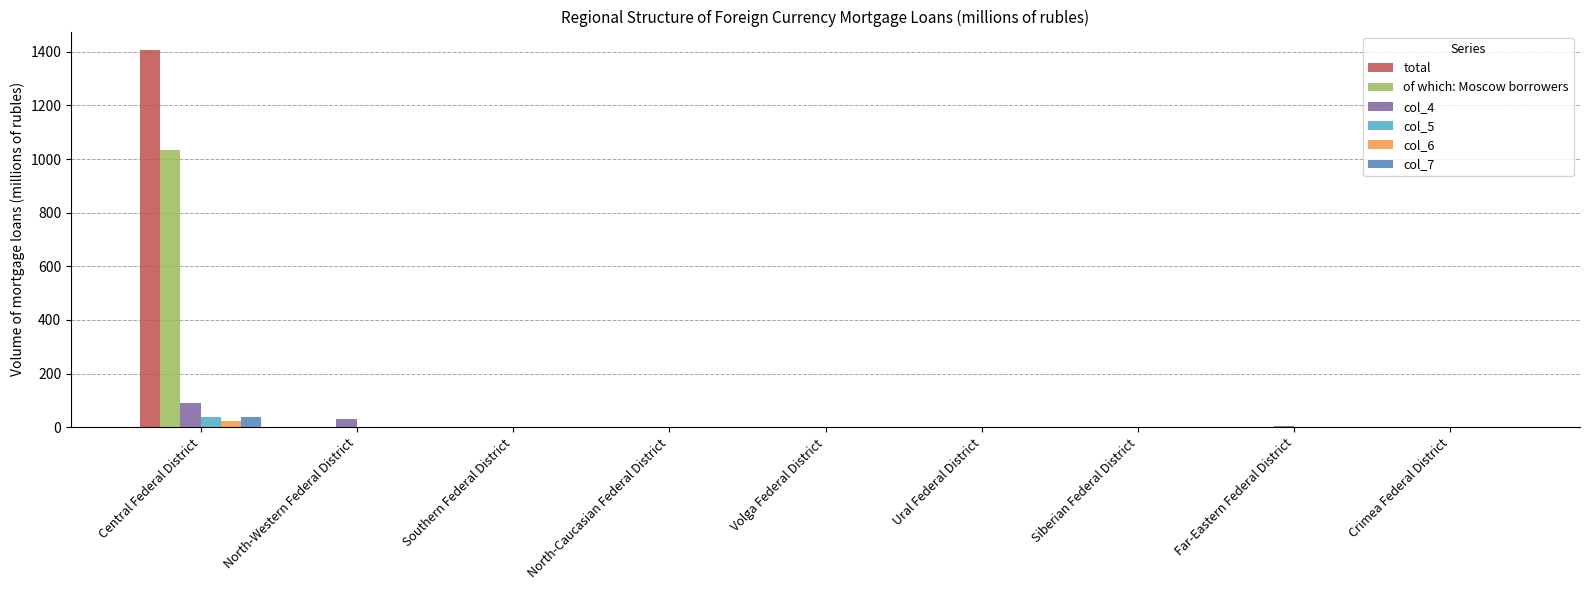

What are all the series names shown in the legend?

total, of which: Moscow borrowers, col_4, col_5, col_6, col_7